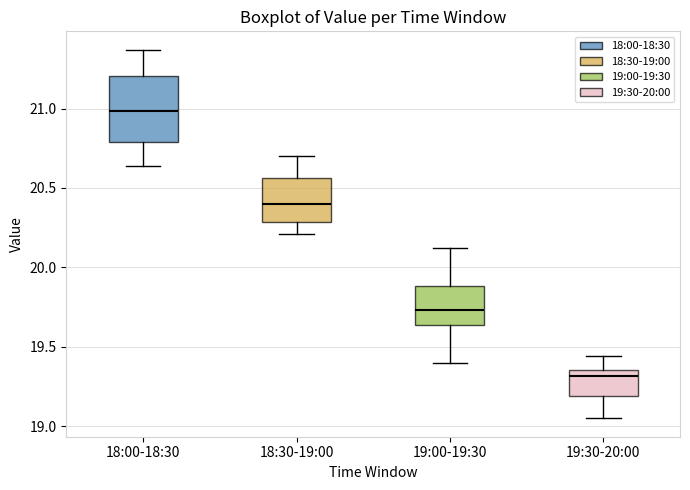

Reading left to right, transcribe this box plot: for each box, give where its median line is, the range the box spans, and where its two whiskers end, as read against the y-axis. The values are not printed on the chart, so give them approximately, as read against the axis.

18:00-18:30: median 21.00, box 20.80 to 21.20, whiskers 20.65 to 21.35
18:30-19:00: median 20.40, box 20.30 to 20.55, whiskers 20.20 to 20.70
19:00-19:30: median 19.75, box 19.65 to 19.90, whiskers 19.40 to 20.10
19:30-20:00: median 19.30, box 19.20 to 19.35, whiskers 19.05 to 19.45